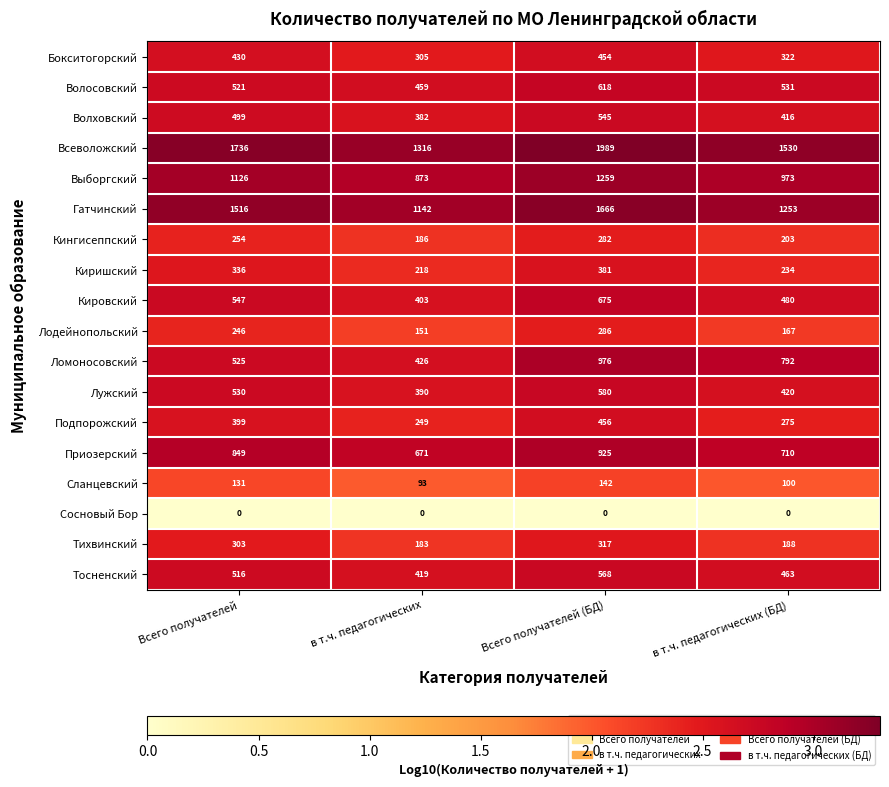

The value of Тихвинский at Всего получателей is 303. True or false?

True